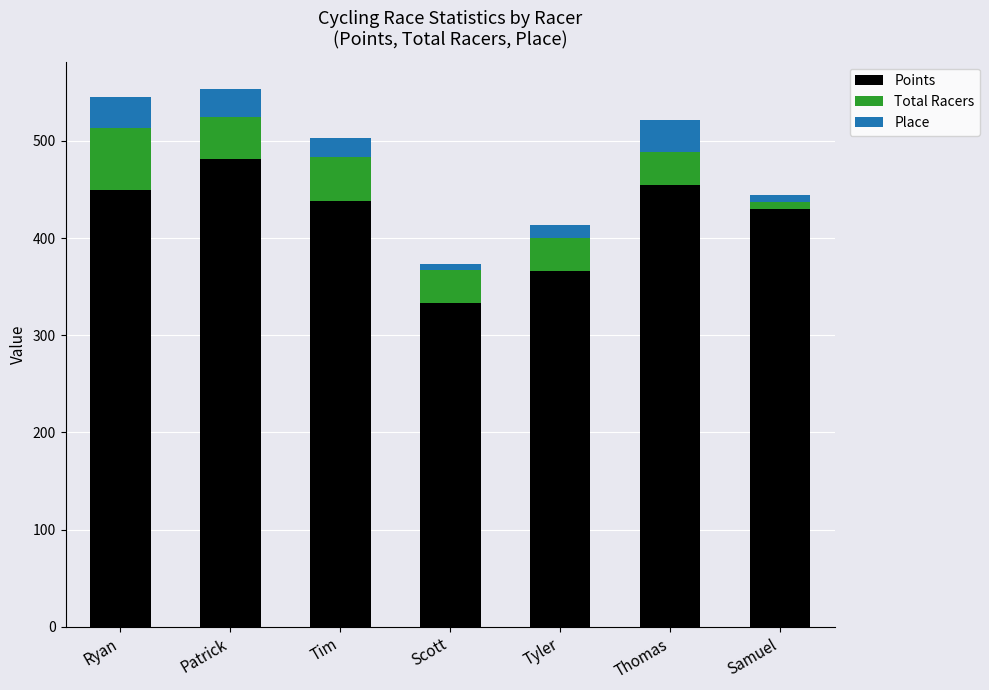

The value of Points at Scott is 536.9. True or false?

False